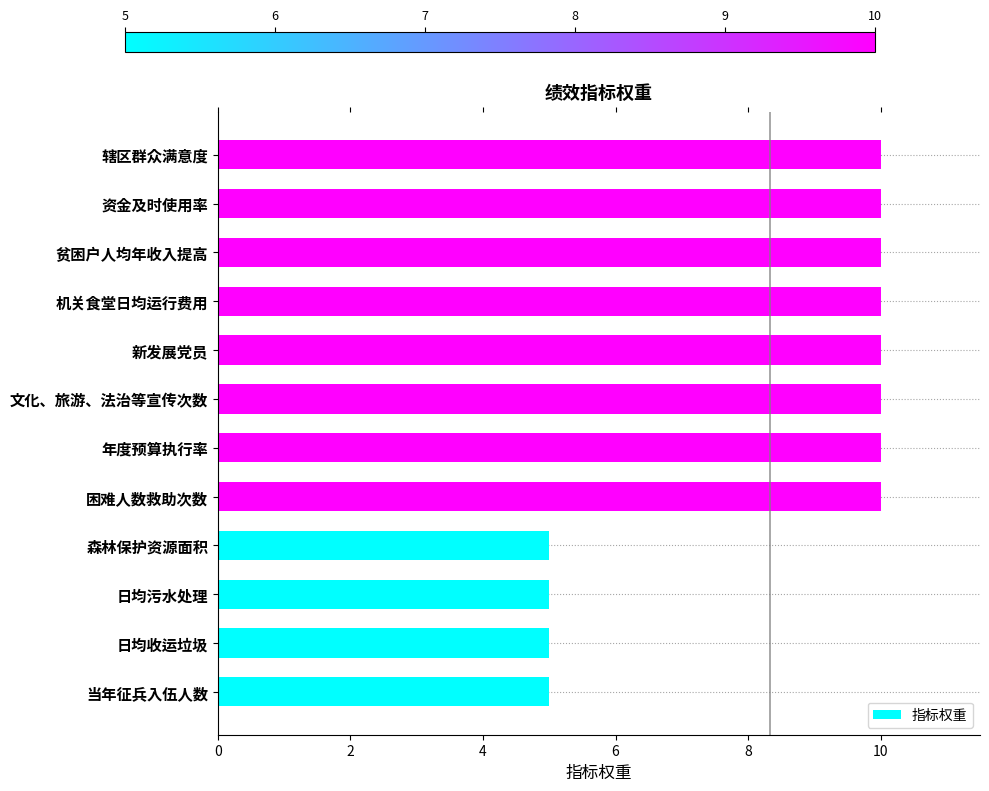

What is the sum of all values?

100